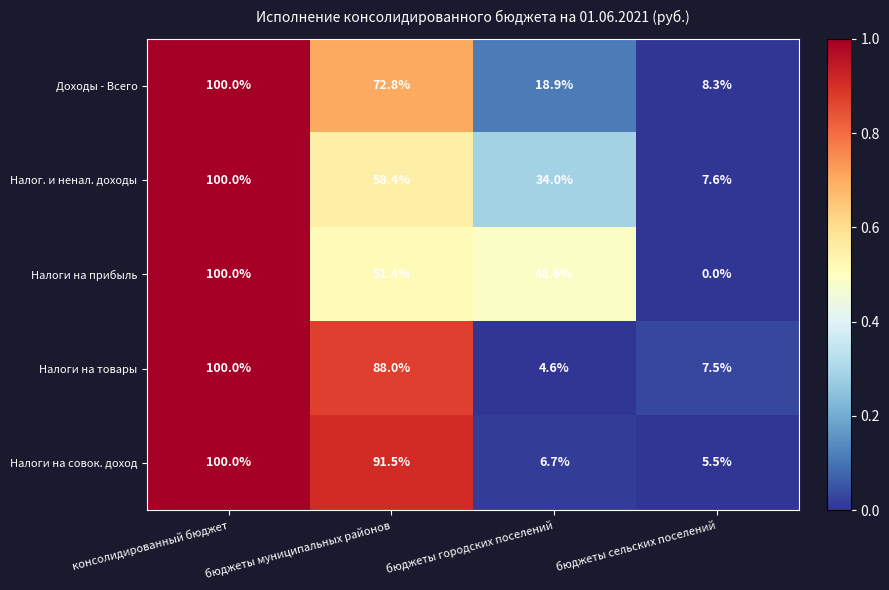

Which series has the widest spread of values?

Налоги на прибыль